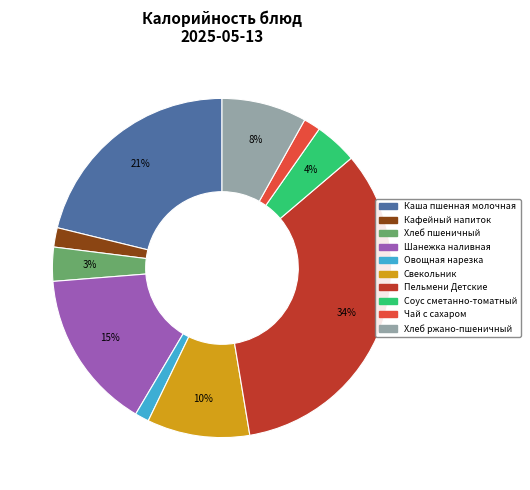

True or false: Соус сметанно-томатный accounts for 4% of the total.

True